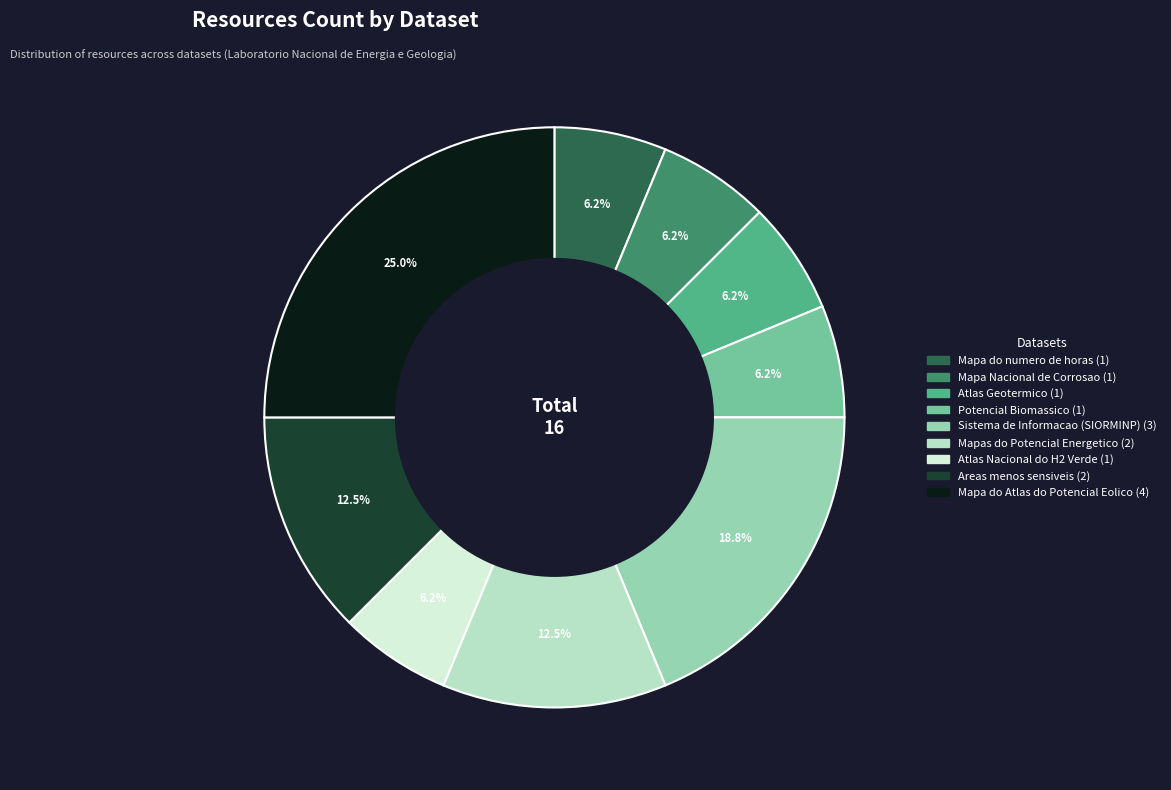

Between Mapa do Atlas do Potencial Eolico and Potencial Biomassico, which is larger?

Mapa do Atlas do Potencial Eolico